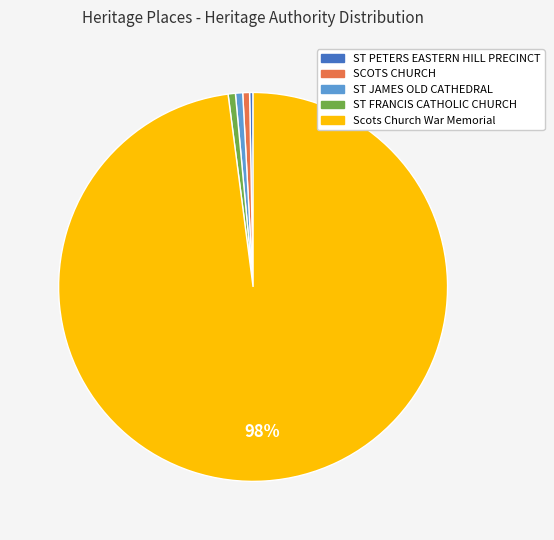

To the nearest percent, what portion does ST JAMES OLD CATHEDRAL represent?

1%